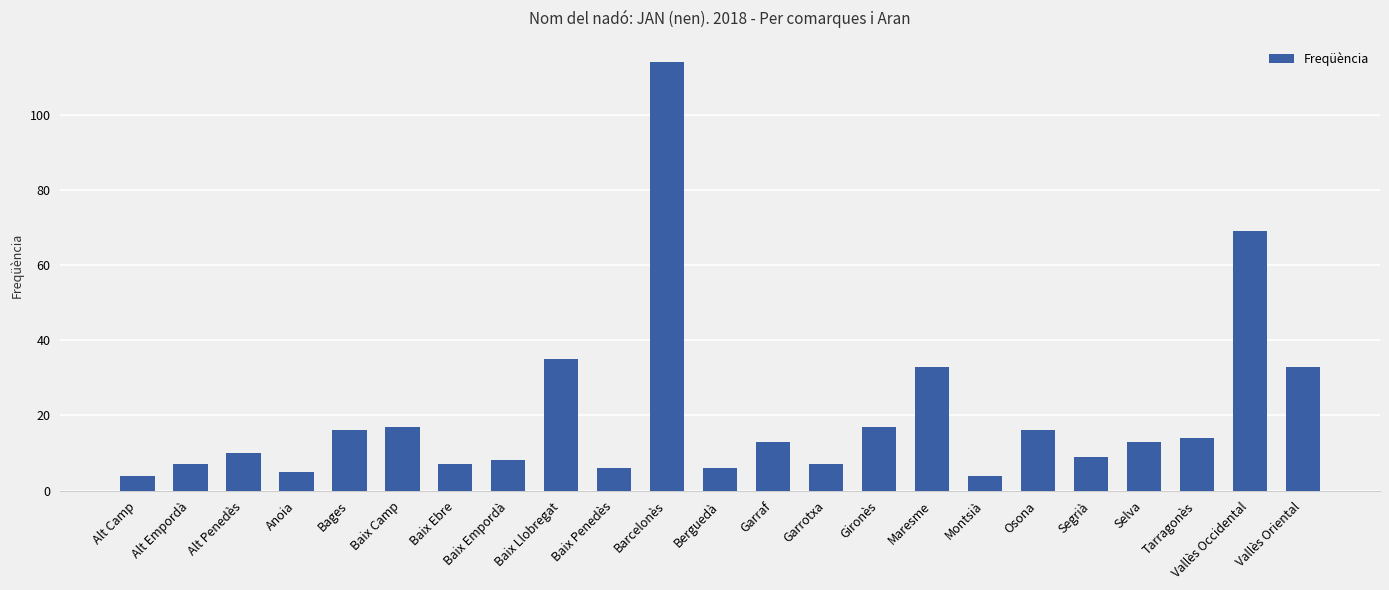

What is the difference between the values at Segrià and Tarragonès?

5